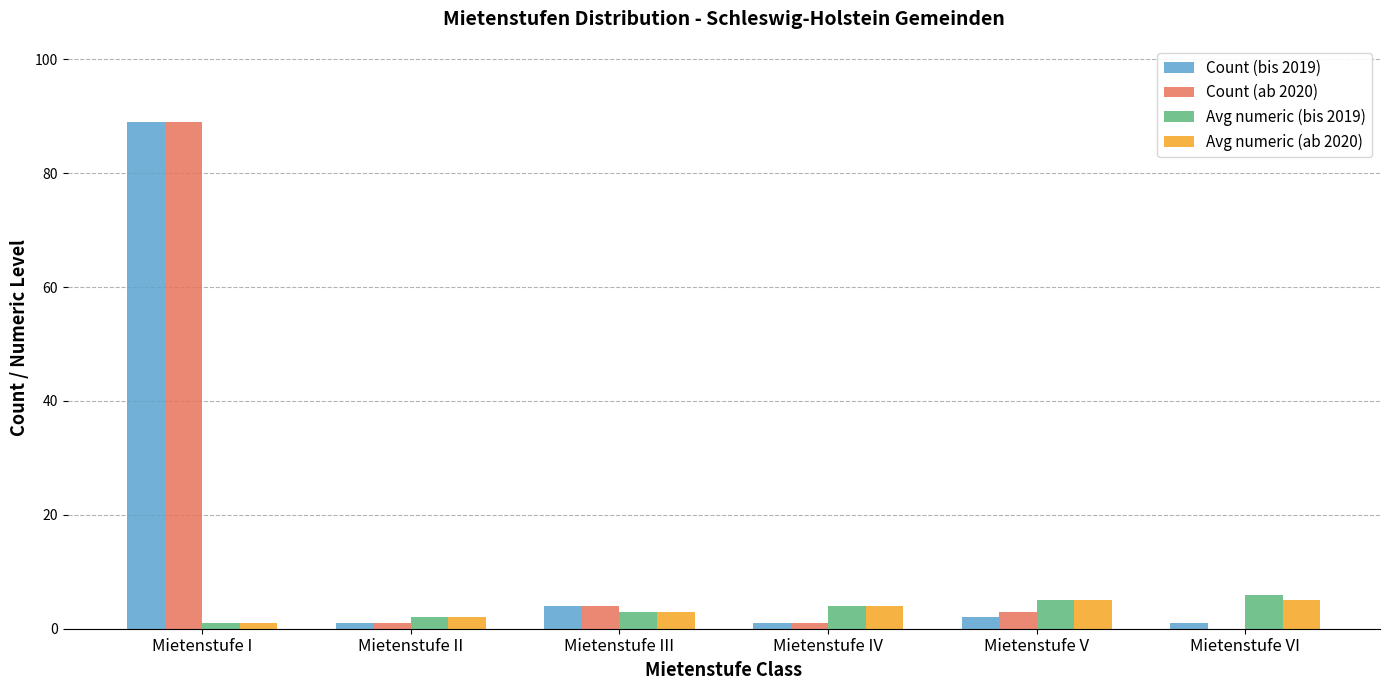

What is the approximate value of Count (bis 2019) at Mietenstufe III, to the nearest 5?

5